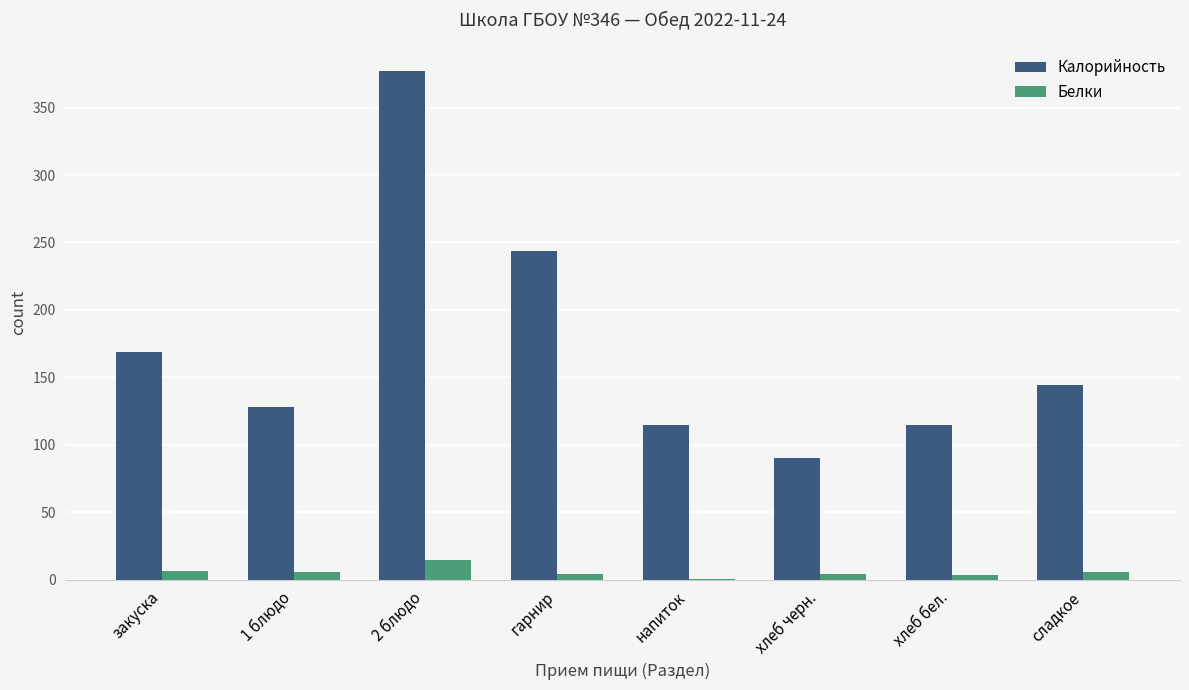

At which category is the sum across all series the highest?

2 блюдо